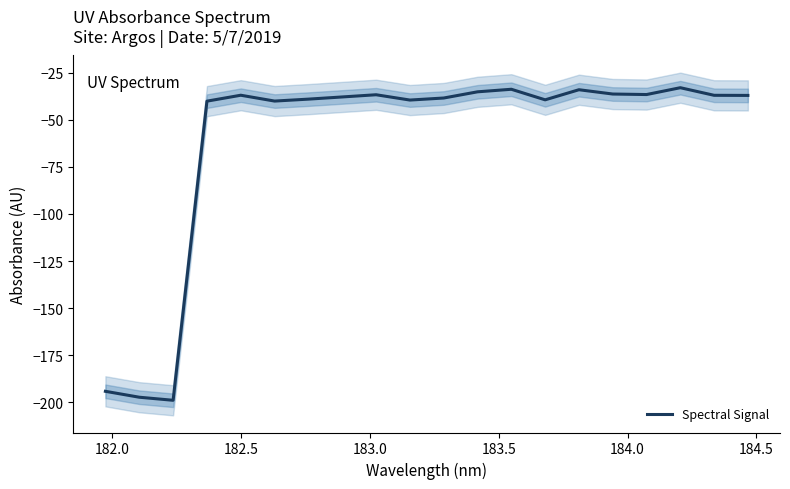

How many interior local peaks (higher than both neighbors) does the data have?

5